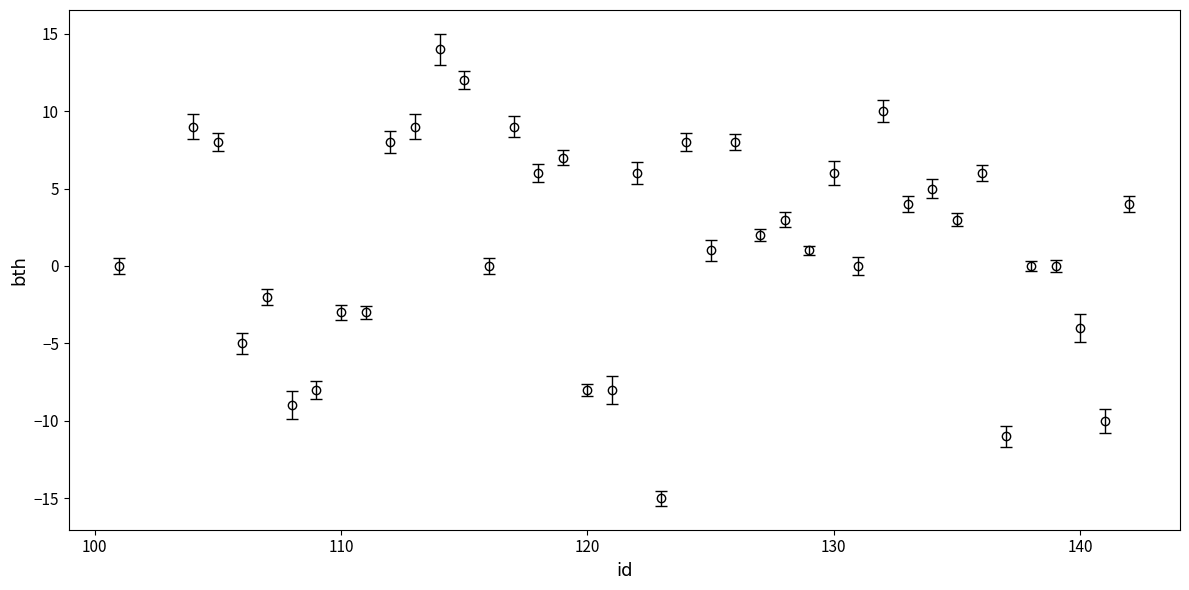

What is the value of the 8th point from the left?

-3